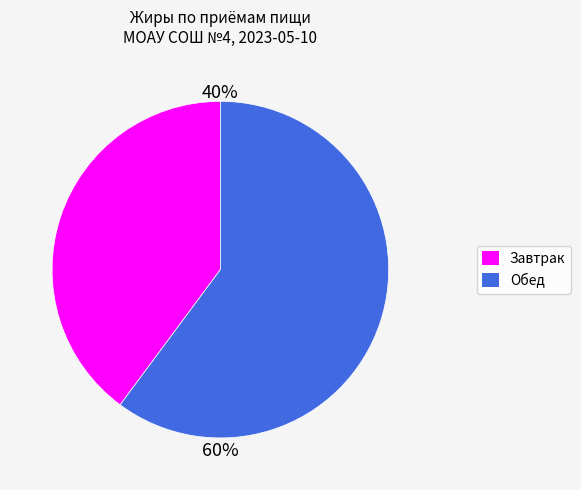

Is there a majority slice in this chart?

Yes